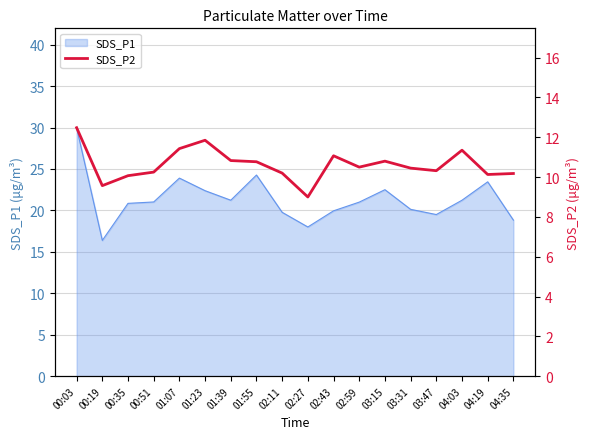

Reading right to left, extract all data points from this chart.

10.2	10.1	11.3	10.3	10.4	10.8	10.5	11.1	9.0	10.2	10.8	10.8	11.8	11.4	10.2	10.1	9.6	12.5